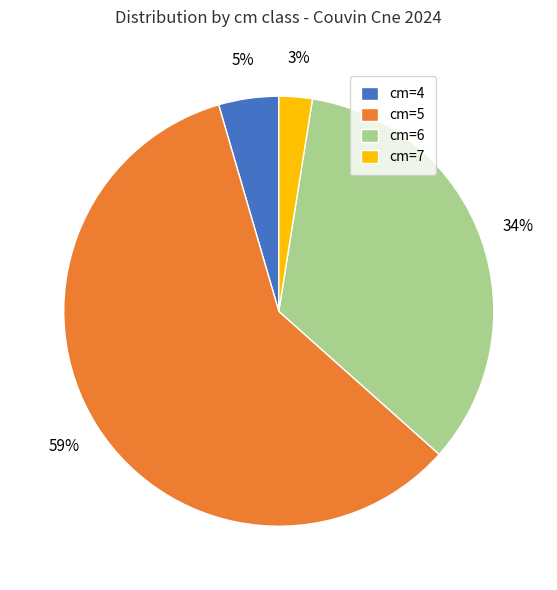

Is the sum of cm=4 and cm=6 greater than half?

No